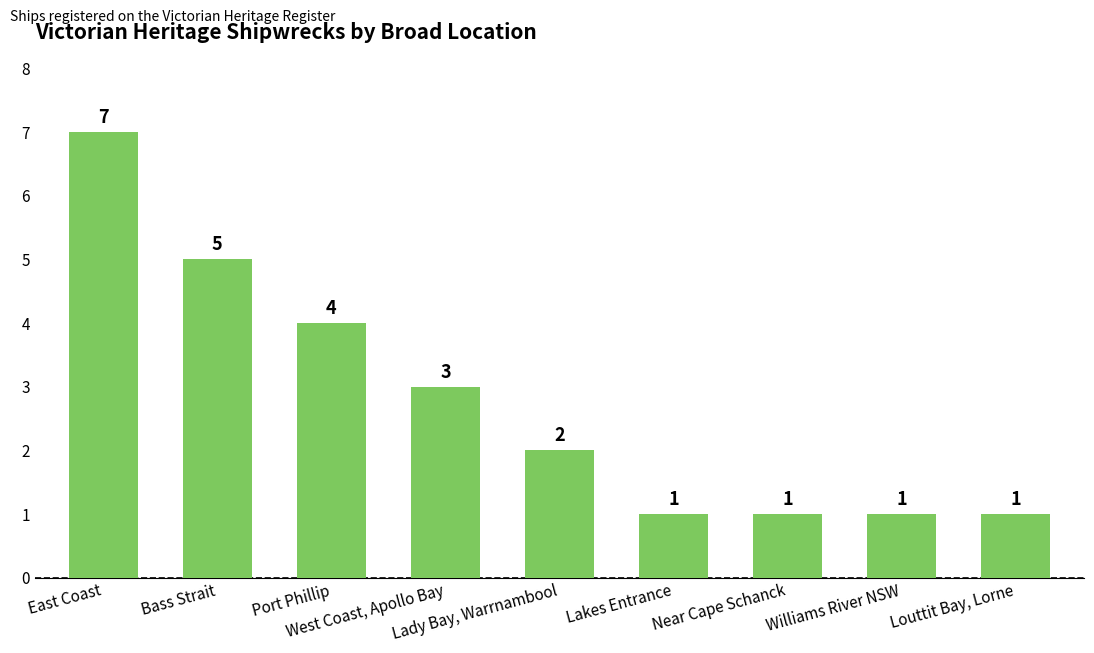

How many values are between 1 and 4?

7